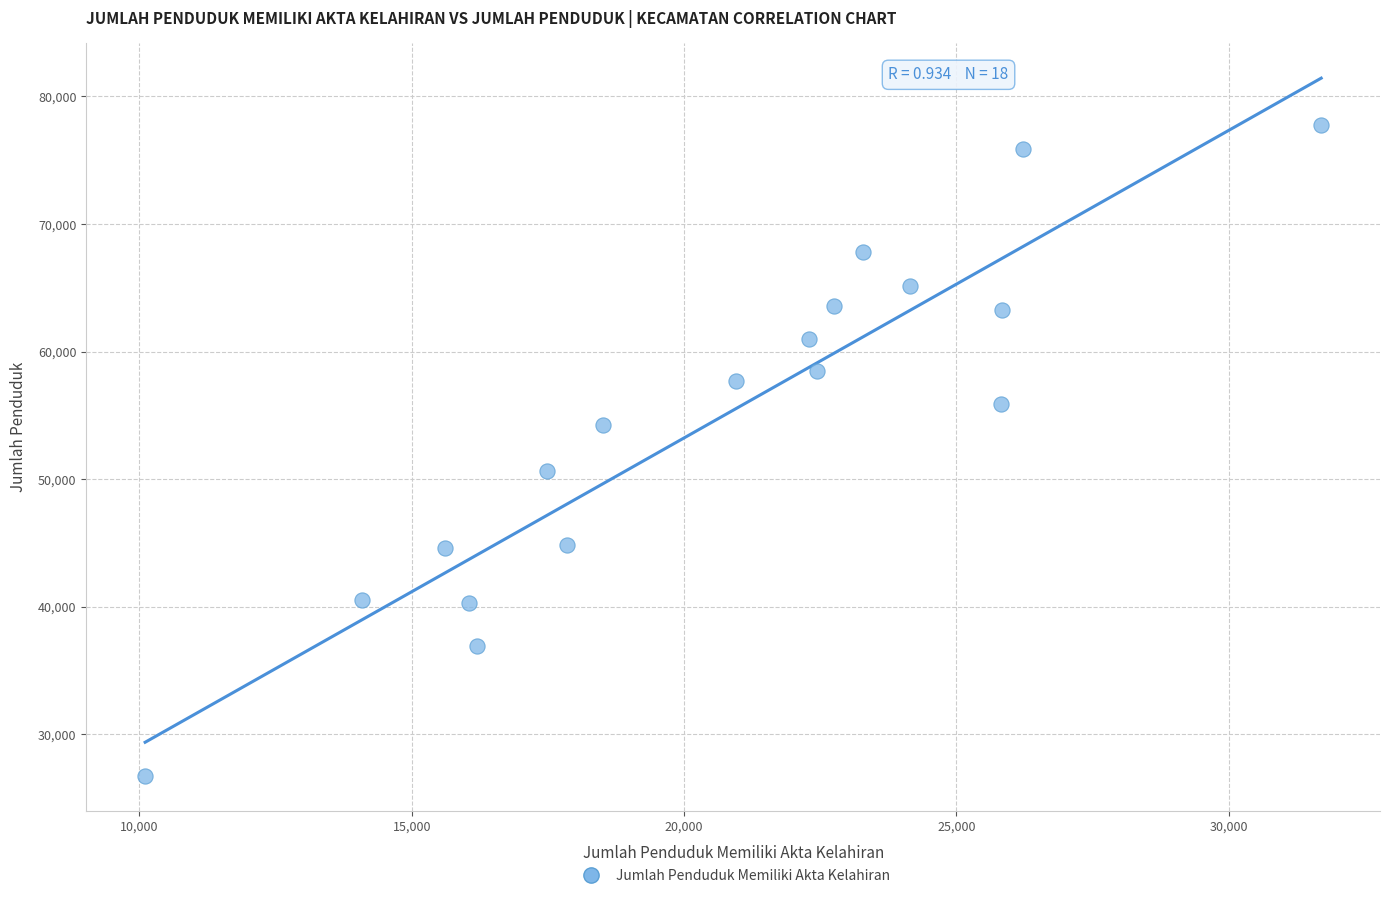

What is the range of Y values (max minus min)?

51021